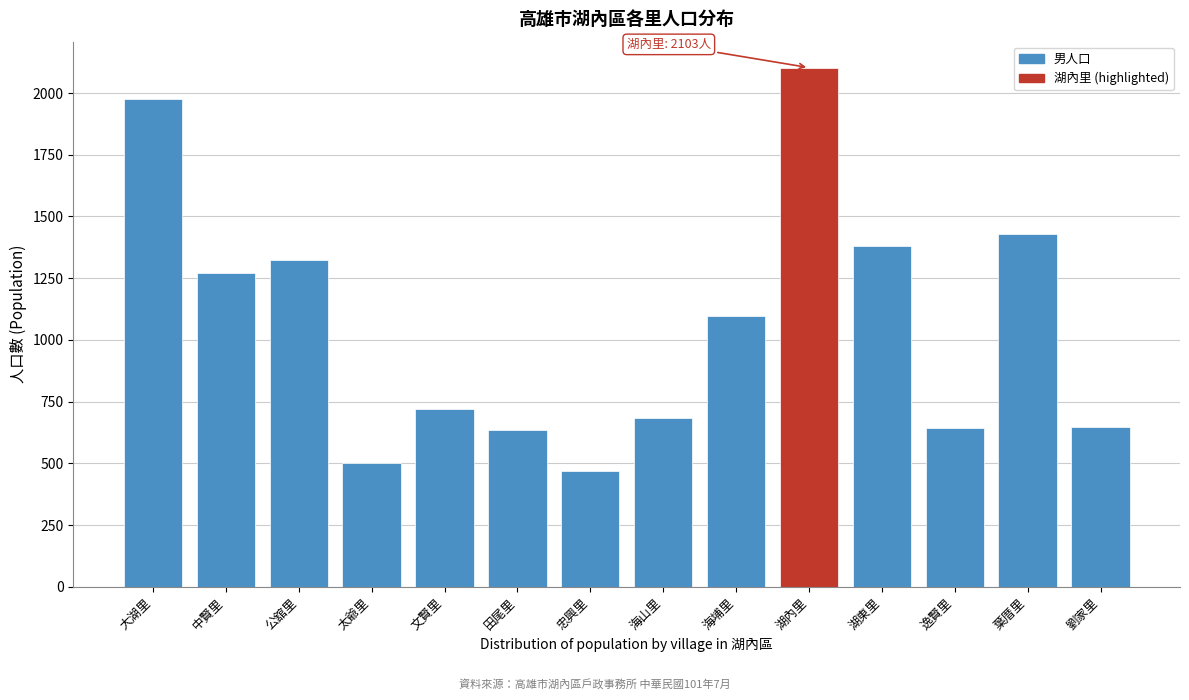

What is the value of the 13th bar from the left?

1431